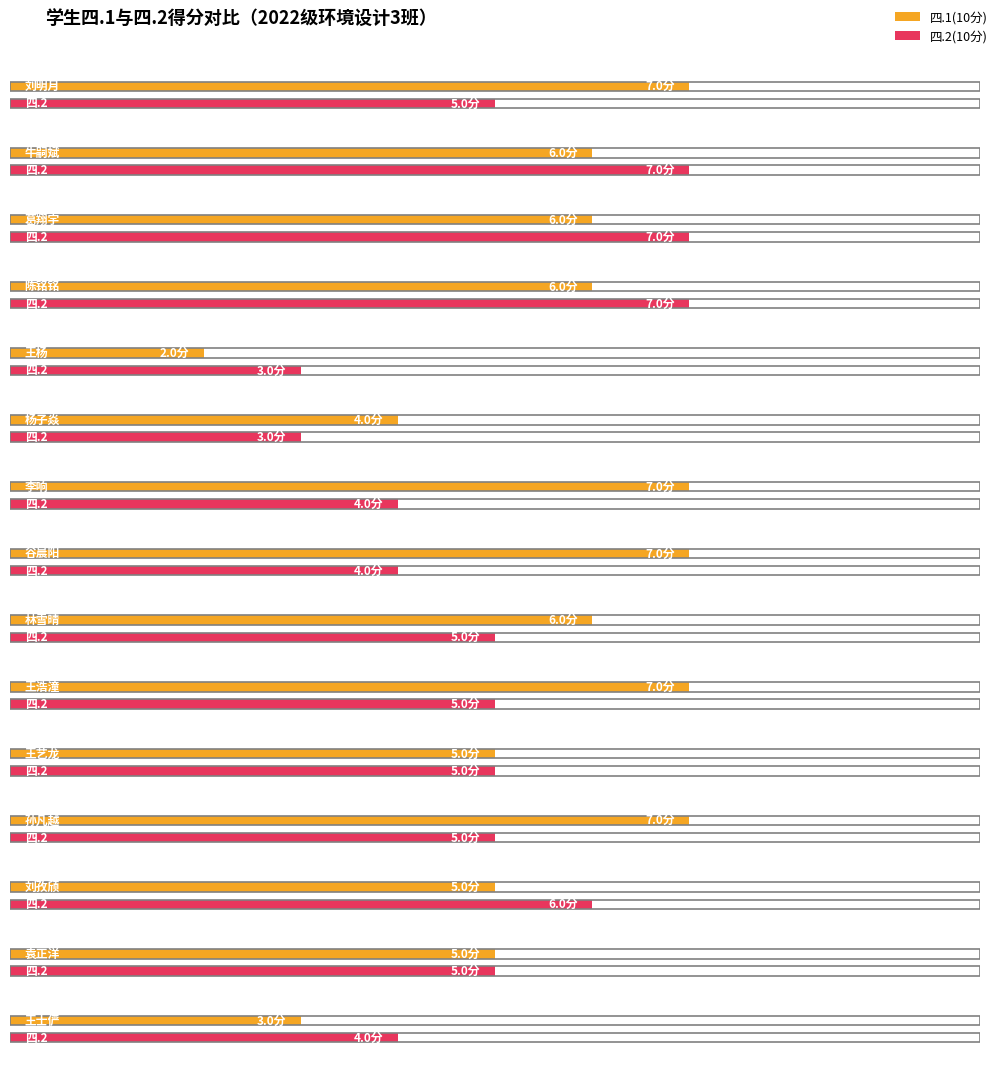

How many values in the 四.1(10分) series are below 6?

6